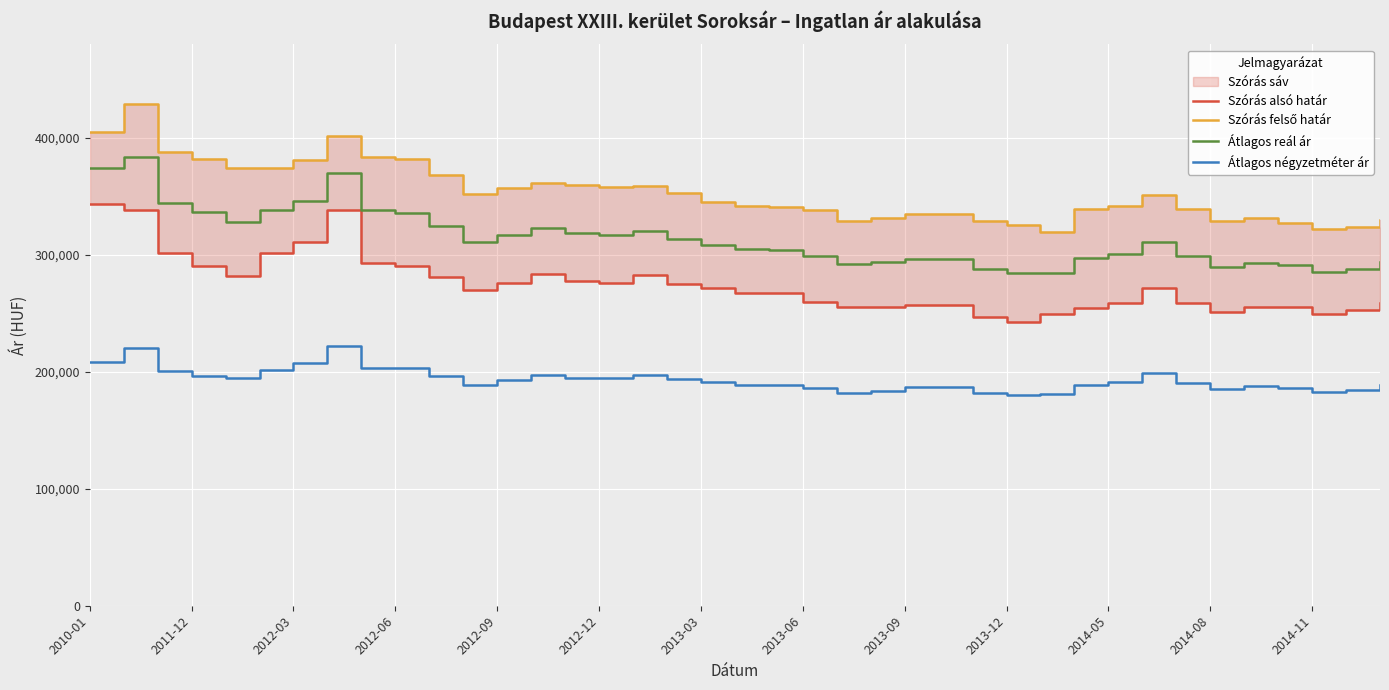

True or false: Szórás felső határ and Szórás alsó határ intersect in this chart.

False